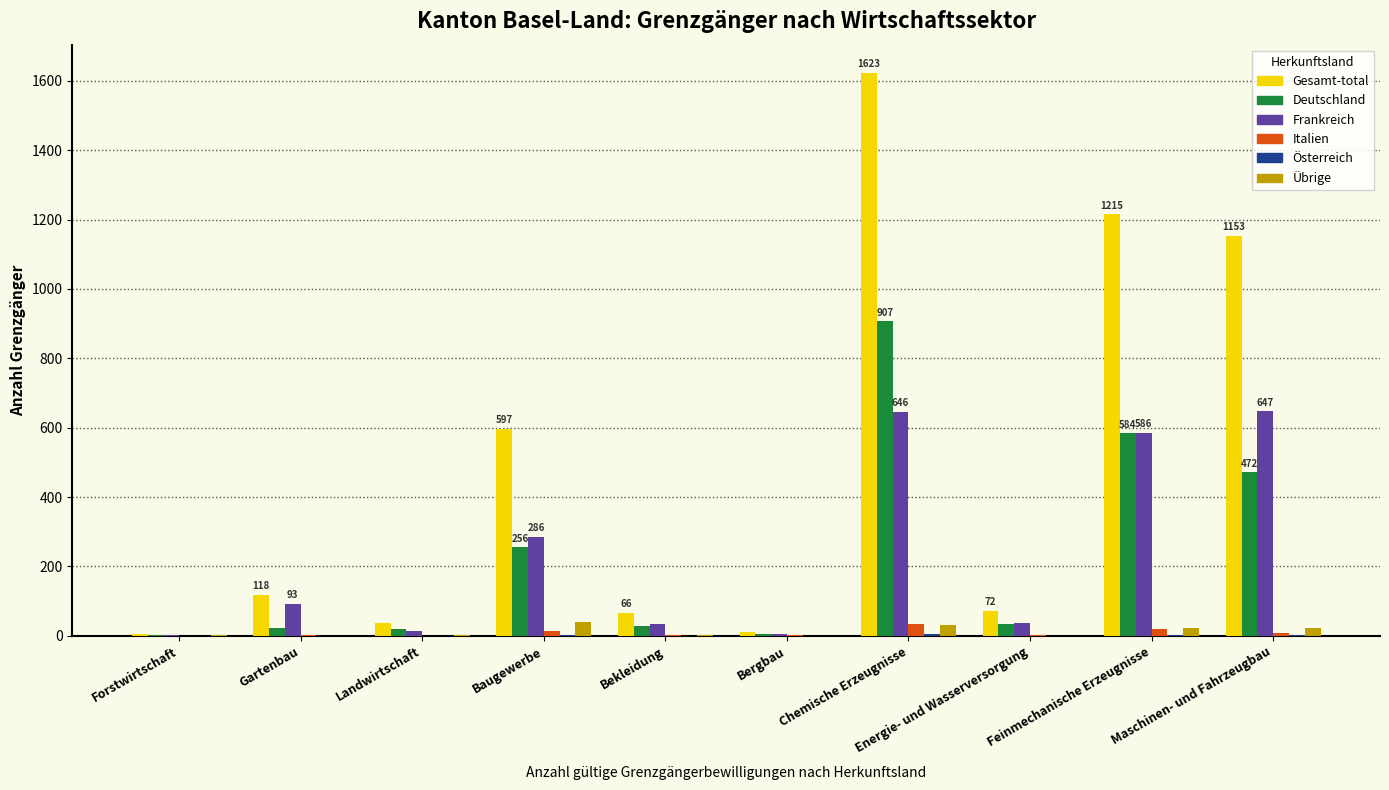

How many categories are shown in the chart?

10